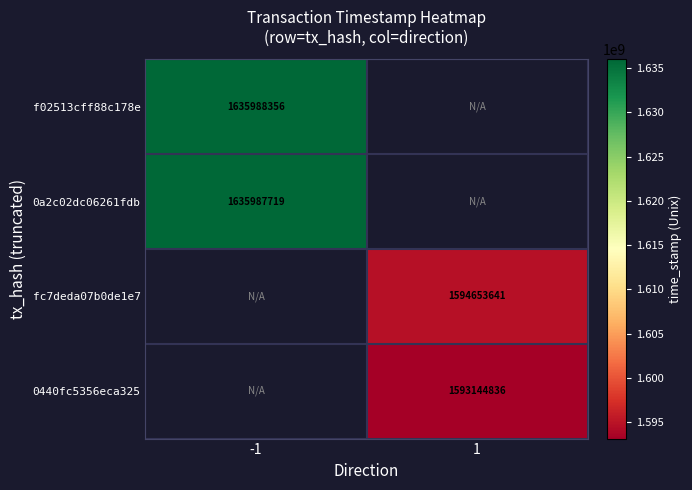

Is it true that 0440fc5356eca325 equals 1593144836 at 1?

True